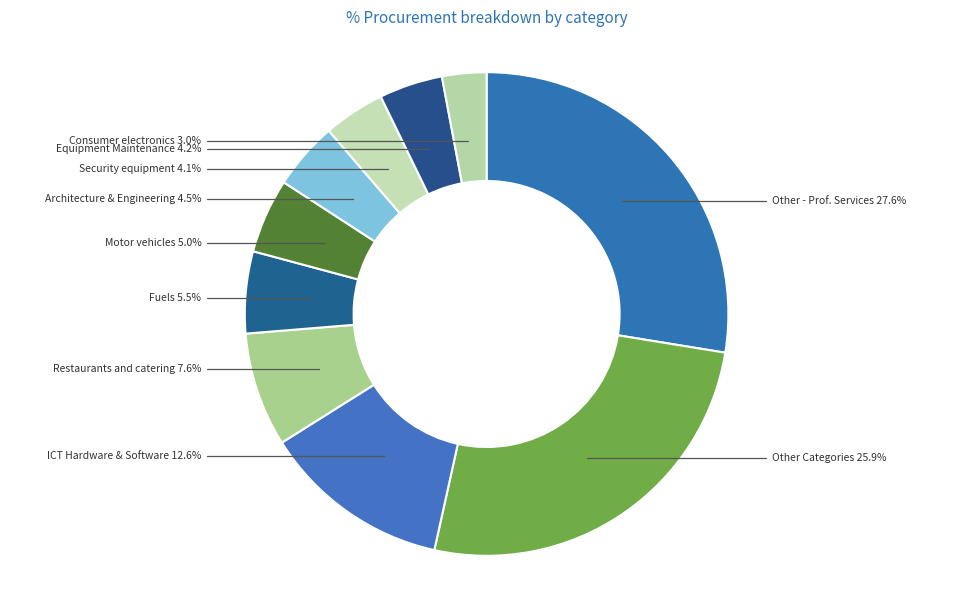

How many slices are in this pie chart?

10